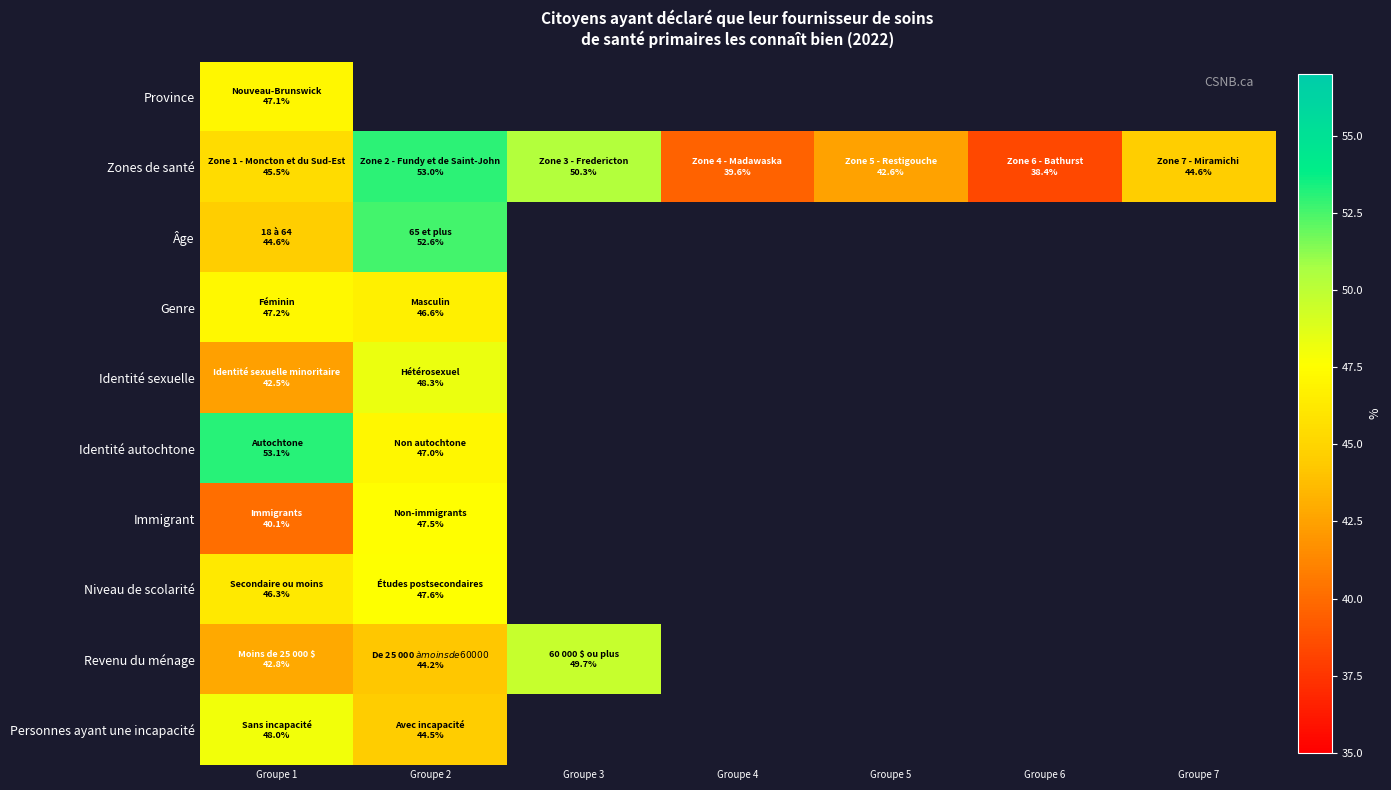

Which series changed the most between Groupe 3 and Groupe 5?

Zones de santé